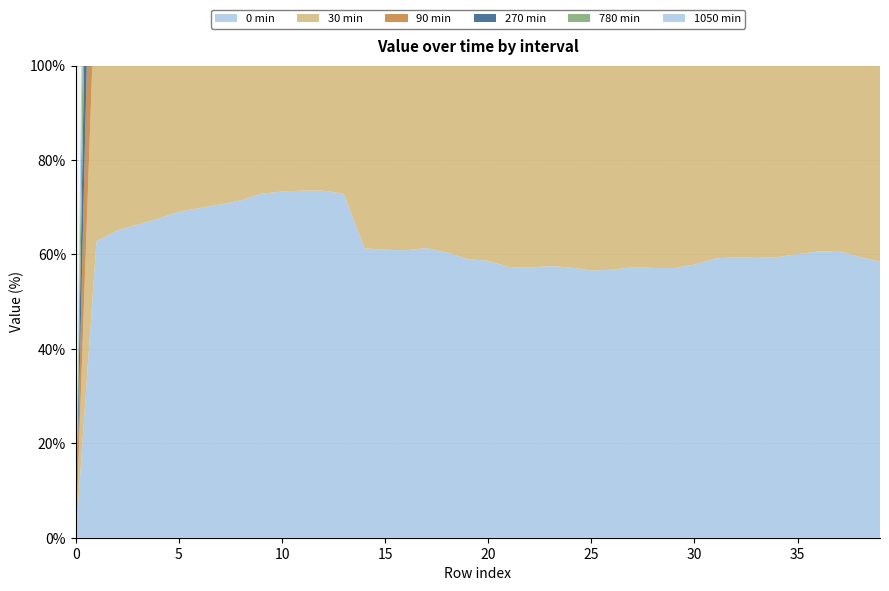

Reading right to left, extract all data points from this chart.

0 min: 39=58.5	38=59.5	37=60.7	36=60.6	35=60.1	34=59.4	33=59.3	32=59.4	31=59.1	30=57.8	29=57.1	28=57.1	27=57.3	26=56.8	25=56.6	24=57.2	23=57.5	22=57.2	21=57.3	20=58.6	19=59.0	18=60.4	17=61.3	16=60.9	15=61.0	14=61.3	13=72.8	12=73.5	11=73.5	10=73.3	9=72.8	8=71.4	7=70.6	6=69.8	5=69.0	4=67.6	3=66.3	2=65.1	1=62.8	0=0.0
30 min: 39=58.5	38=59.5	37=60.7	36=60.6	35=60.1	34=59.4	33=59.3	32=59.4	31=59.1	30=57.8	29=57.1	28=57.1	27=57.3	26=56.8	25=56.6	24=57.2	23=57.5	22=57.2	21=57.3	20=58.6	19=59.0	18=60.4	17=61.2	16=60.5	15=60.7	14=61.1	13=70.5	12=72.7	11=72.9	10=72.9	9=72.8	8=71.4	7=70.6	6=69.8	5=69.0	4=67.6	3=66.3	2=65.1	1=62.8	0=0.0
90 min: 39=58.0	38=59.3	37=60.0	36=59.7	35=58.4	34=57.5	33=56.9	32=56.6	31=56.7	30=56.6	29=56.5	28=56.3	27=56.2	26=56.0	25=55.9	24=55.9	23=56.4	22=56.7	21=57.0	20=57.9	19=58.3	18=58.7	17=59.3	16=59.7	15=60.1	14=60.8	13=62.6	12=64.1	11=72.2	10=71.9	9=71.3	8=70.8	7=70.4	6=69.8	5=69.0	4=67.6	3=66.3	2=65.1	1=62.8	0=0.0
270 min: 39=55.1	38=55.9	37=56.6	36=56.9	35=56.9	34=56.8	33=56.6	32=56.3	31=56.3	30=56.3	29=56.3	28=56.2	27=56.0	26=55.9	25=55.8	24=55.8	23=56.1	22=56.5	21=56.9	20=57.5	19=58.0	18=58.5	17=59.1	16=59.6	15=60.0	14=60.6	13=62.1	12=63.7	11=70.6	10=71.1	9=70.9	8=70.2	7=69.3	6=68.4	5=67.4	4=66.3	3=65.4	2=65.1	1=62.8	0=0.0
780 min: 39=50.3	38=51.2	37=51.9	36=52.6	35=53.2	34=53.7	33=54.2	32=54.4	31=54.6	30=54.7	29=54.7	28=54.7	27=54.8	26=54.9	25=55.1	24=55.3	23=55.5	22=55.8	21=56.2	20=56.7	19=57.1	18=57.5	17=57.9	16=58.4	15=58.9	14=59.6	13=60.5	12=61.7	11=63.4	10=65.5	9=66.2	8=66.4	7=66.1	6=65.4	5=63.5	4=58.0	3=59.8	2=60.3	1=61.2	0=0.0
1050 min: 39=49.5	38=50.3	37=51.0	36=51.6	35=52.1	34=52.5	33=52.8	32=53.1	31=53.4	30=53.6	29=53.7	28=53.9	27=54.0	26=54.0	25=54.2	24=54.4	23=54.8	22=55.2	21=55.5	20=55.9	19=56.2	18=56.6	17=57.1	16=57.8	15=58.5	14=59.2	13=60.3	12=61.5	11=63.1	10=65.0	9=65.9	8=66.1	7=65.7	6=64.6	5=56.9	4=57.9	3=59.8	2=60.3	1=61.2	0=0.0